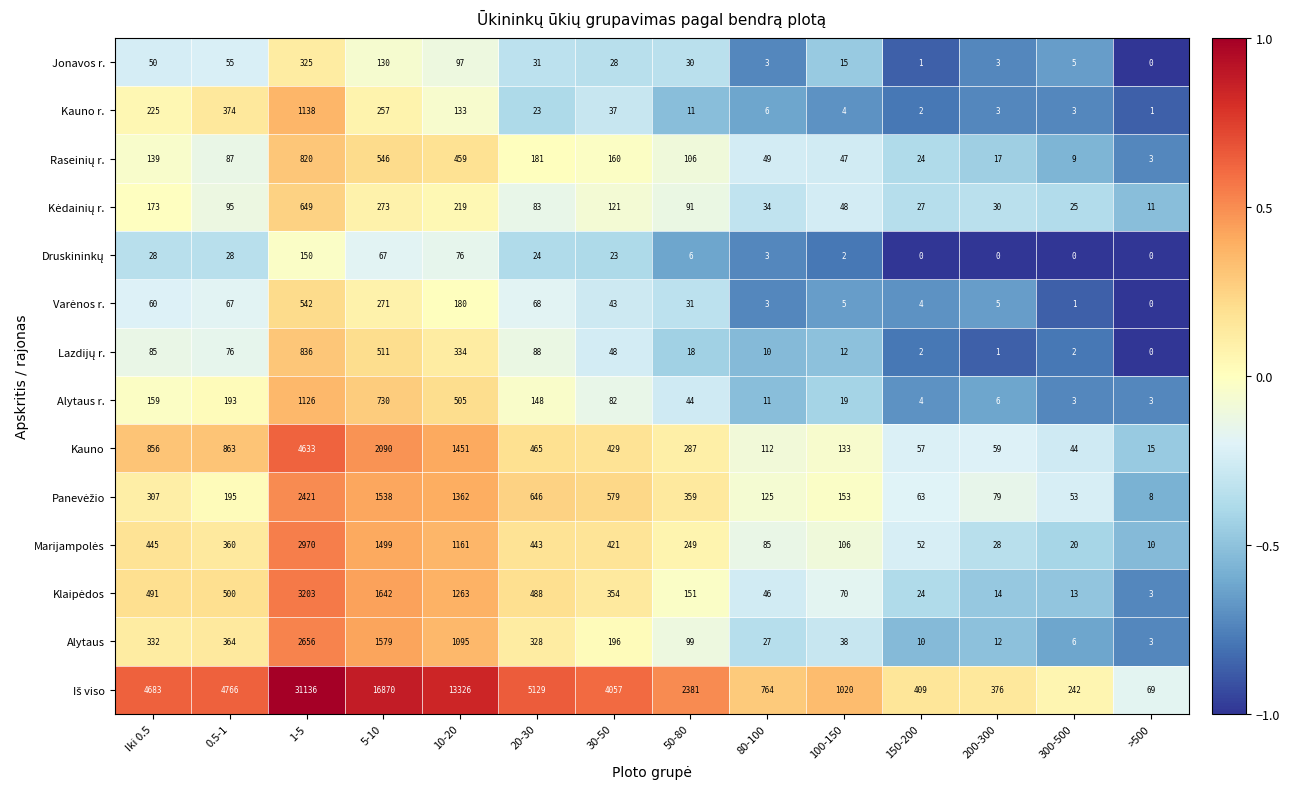

The Alytaus series shows 1095 at 10-20. True or false?

True